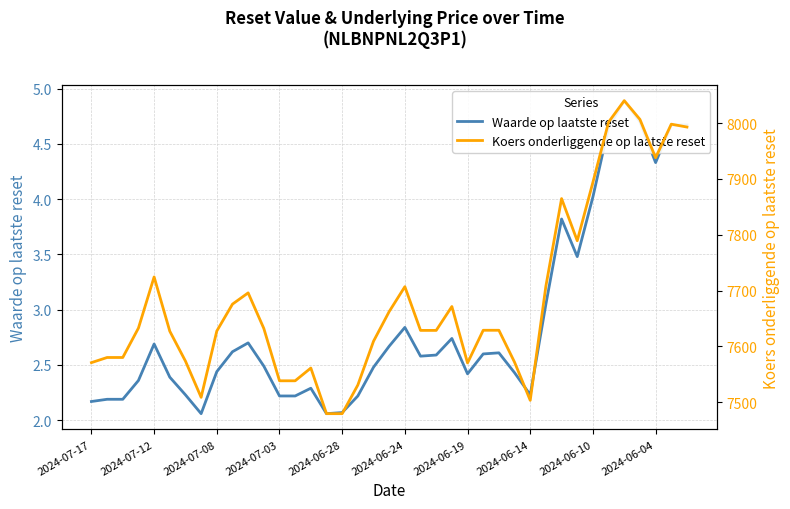

The Waarde op laatste reset series shows 1.3 at 2024-06-10. True or false?

False